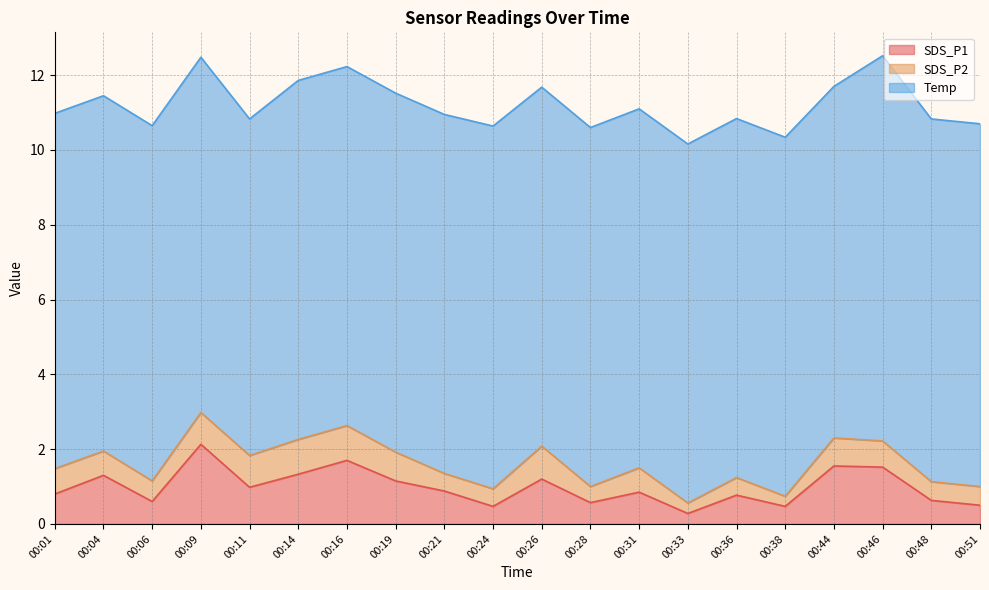

What is the difference between the highest and lowest values at 00:33?

9.3